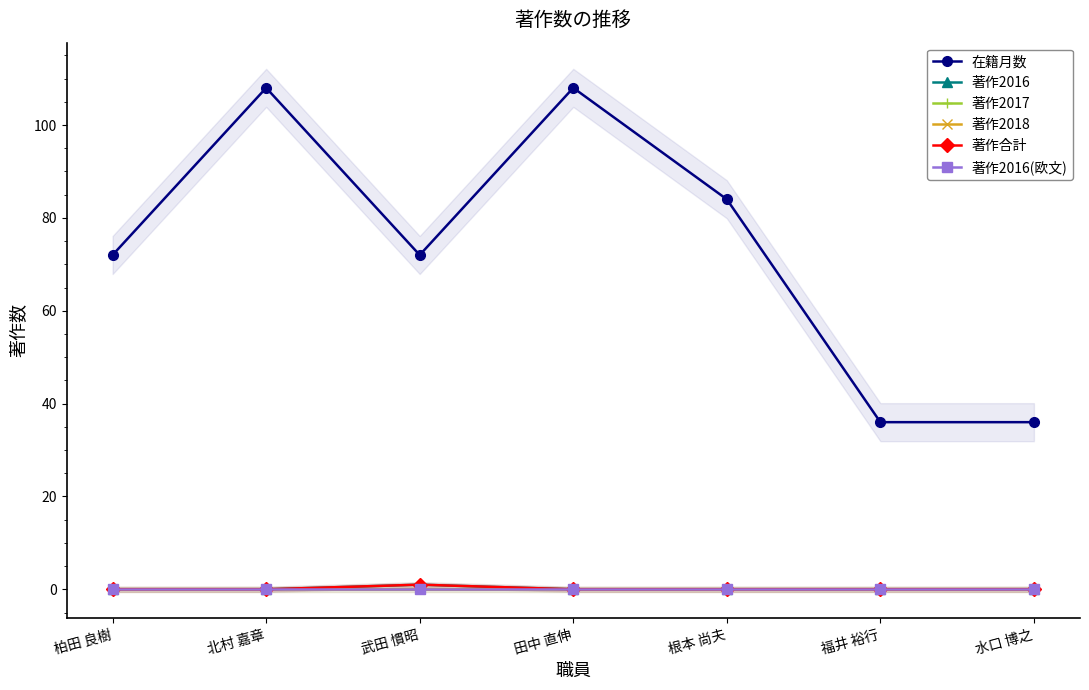

What is the difference between the second highest and minimum values in the 在籍月数 series?

72